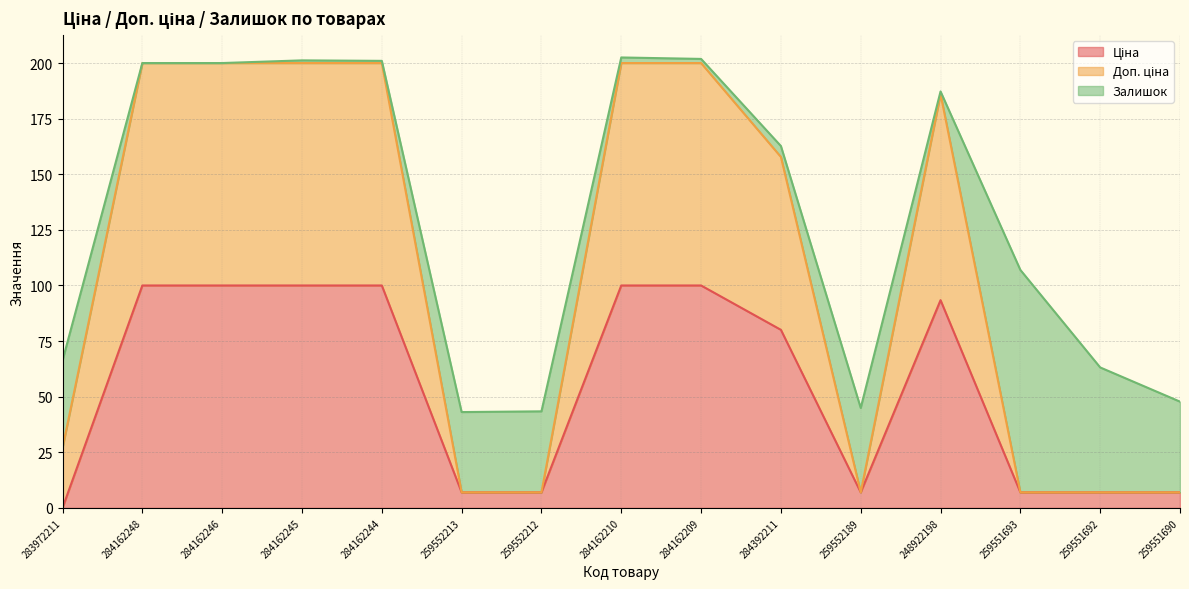

Does the chart have visible grid lines?

Yes